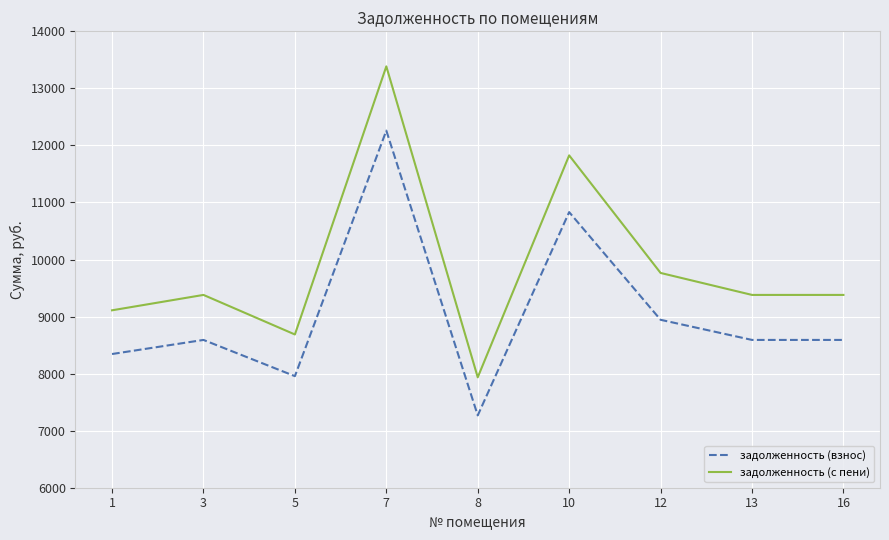

What is the sum of the задолженность (взнос) values at 13 and 8?

15858.4